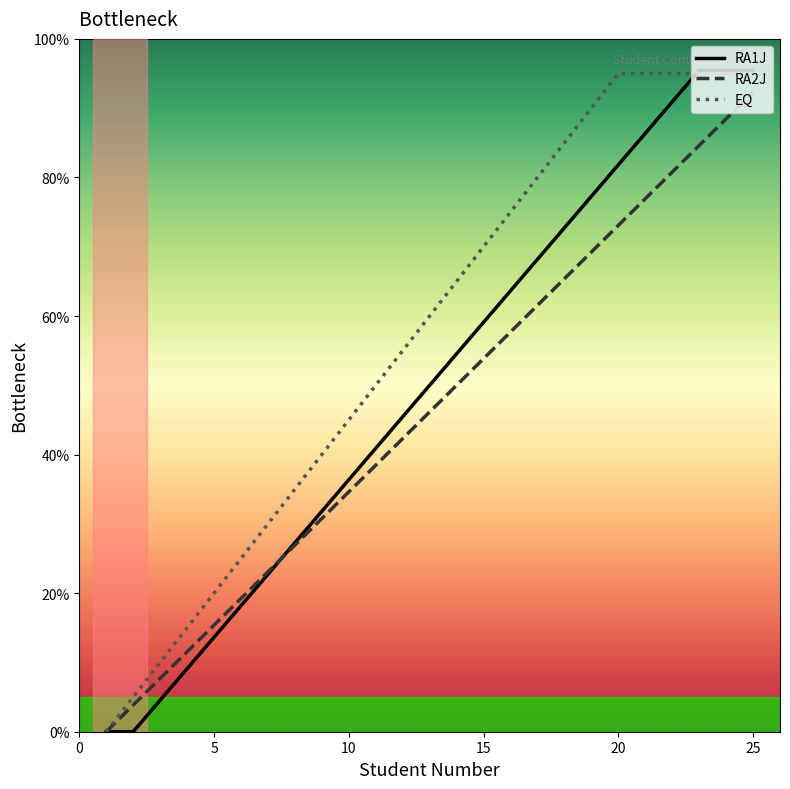

List the series in order of their overall mean, lowest first.

RA2J, RA1J, EQ